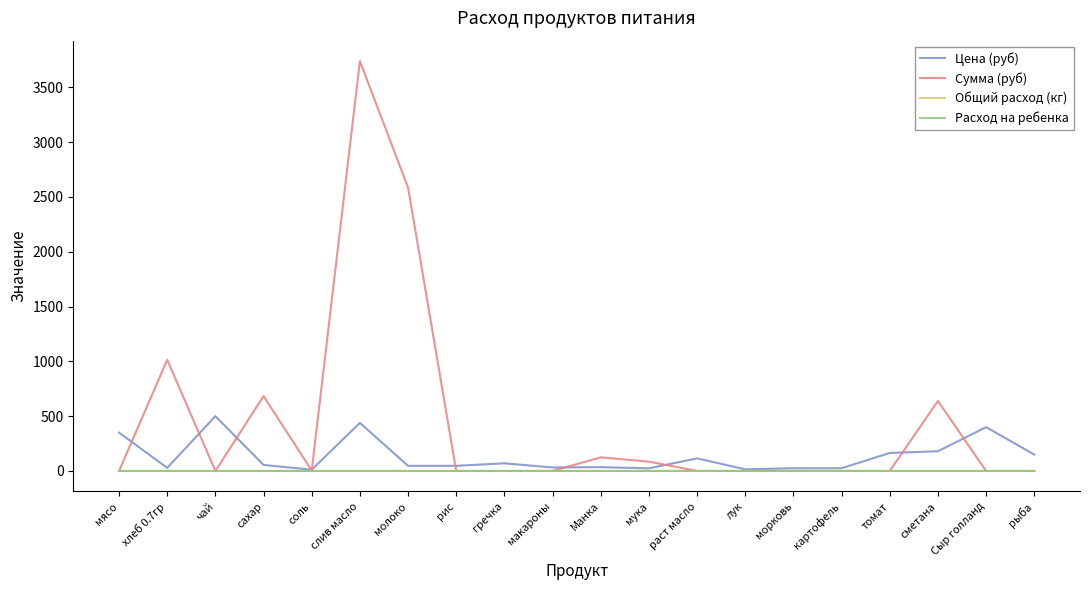

Reading left to right, list all the values displayed in this chart.

Цена (руб): мясо=350.0	хлеб 0.7гр=28.6	чай=500.0	сахар=55.0	соль=12.0	слив масло=438.9	молоко=47.0	рис=47.0	гречка=70.0	макароны=32.0	Манка=35.0	мука=24.0	раст масло=115.0	лук=15.0	морковь=25.0	картофель=25.0	томат=164.3	сметана=180.0	Сыр голланд=400.0	рыба=150.0
Сумма (руб): мясо=0.0	хлеб 0.7гр=1014.2	чай=0.0	сахар=683.4	соль=4.3	слив масло=3739.3	молоко=2586.2	рис=0.0	гречка=0.0	макароны=0.0	Манка=124.2	мука=85.2	раст масло=0.0	лук=0.0	морковь=0.0	картофель=0.0	томат=0.0	сметана=639.0	Сыр голланд=0.0	рыба=0.0
Общий расход (кг): мясо=0.0	хлеб 0.7гр=0.1	чай=0.0	сахар=0.0	соль=0.0	слив масло=0.0	молоко=0.2	рис=0.0	гречка=0.0	макароны=0.0	Манка=0.0	мука=0.0	раст масло=0.0	лук=0.0	морковь=0.0	картофель=0.0	томат=0.0	сметана=0.0	Сыр голланд=0.0	рыба=0.0
Расход на ребенка: мясо=0.0	хлеб 0.7гр=0.1	чай=0.0	сахар=0.0	соль=0.0	слив масло=0.0	молоко=0.2	рис=0.0	гречка=0.0	макароны=0.0	Манка=0.0	мука=0.0	раст масло=0.0	лук=0.0	морковь=0.0	картофель=0.0	томат=0.0	сметана=0.0	Сыр голланд=0.0	рыба=0.0